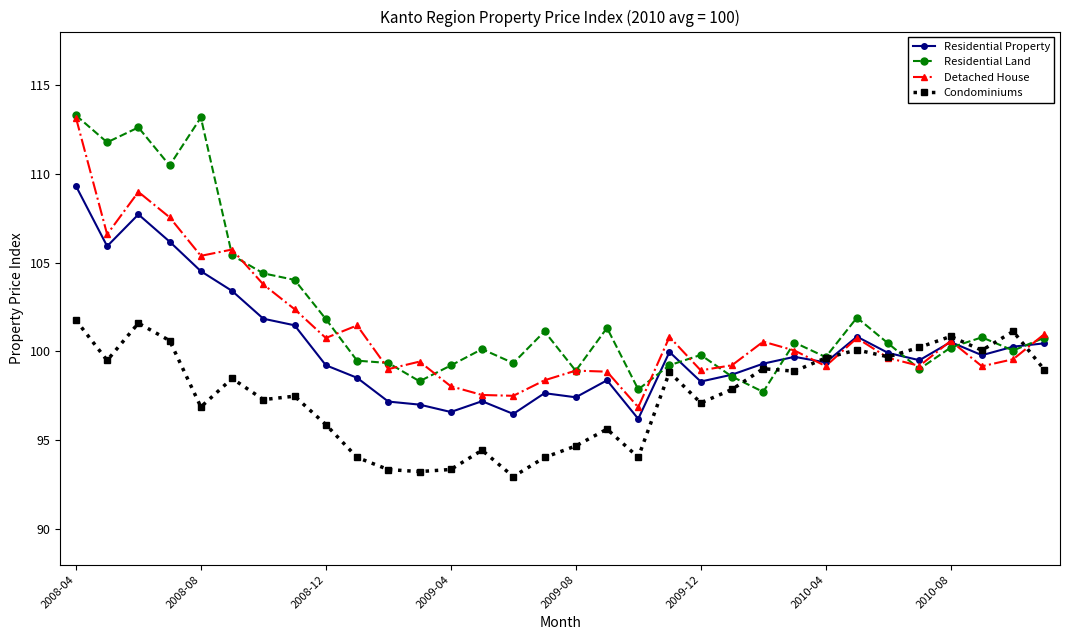

What is the sum of all Detached House values?

3238.9